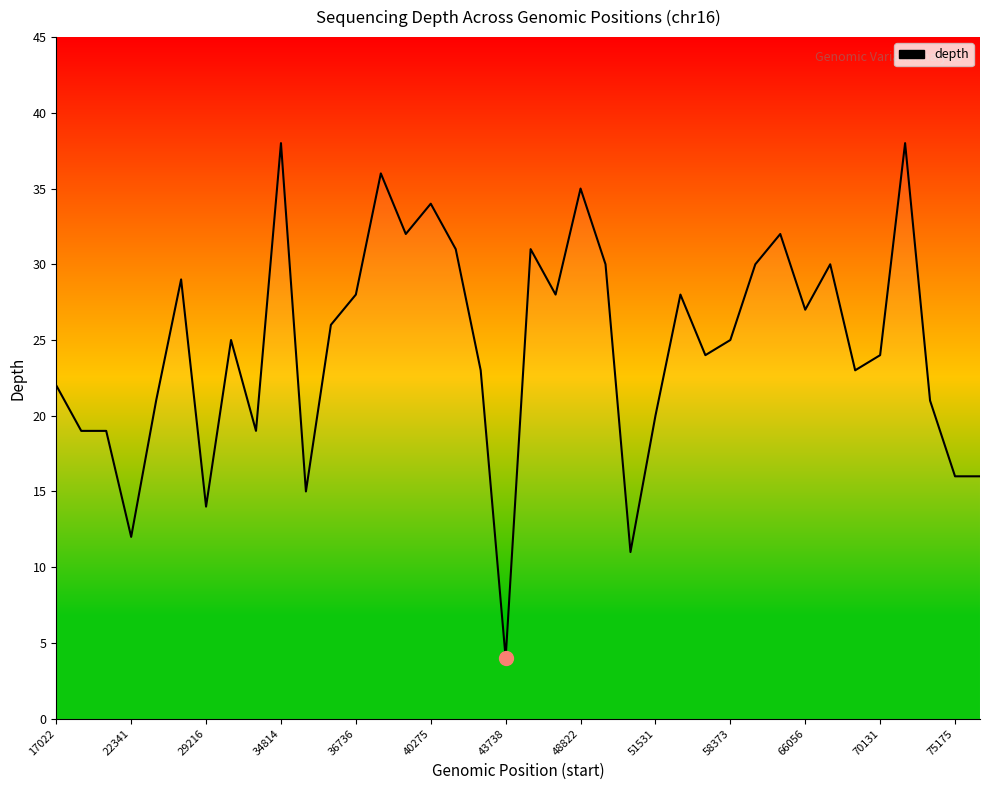

What is the greatest value displayed?

38